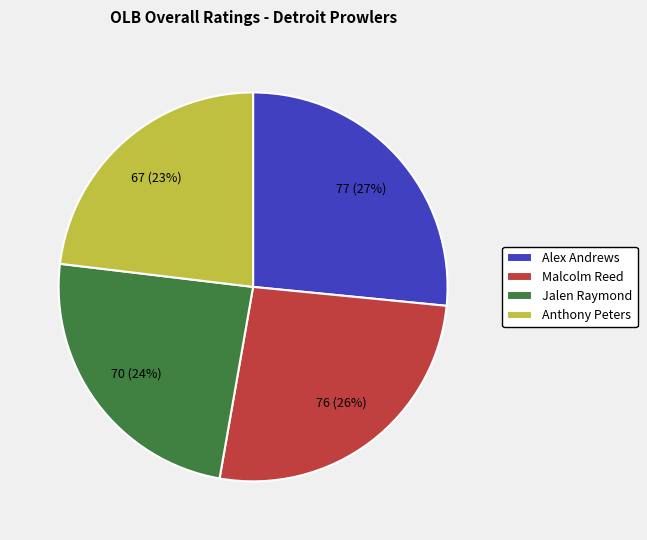

True or false: Jalen Raymond accounts for 24% of the total.

True